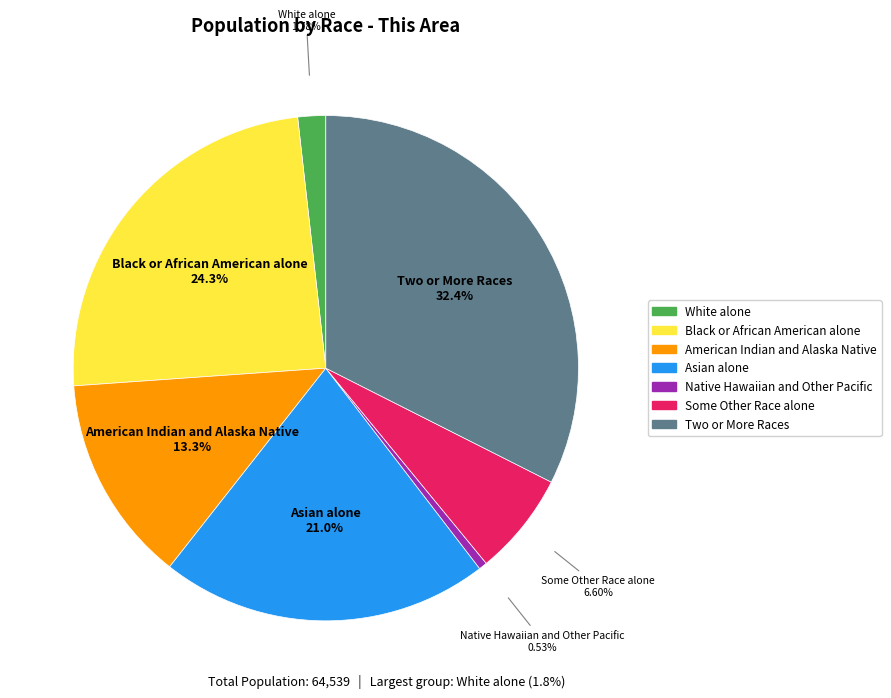

To the nearest percent, what is the difference between the largest and smallest slice percentages?

32%